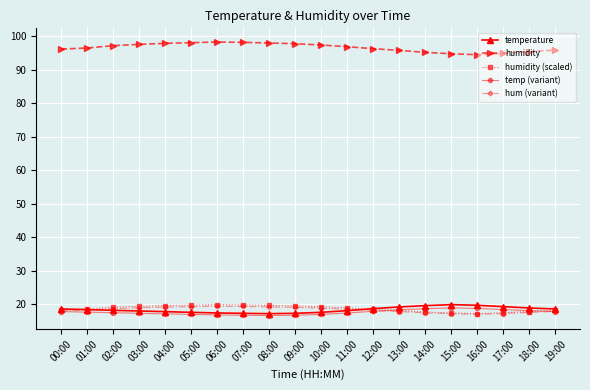

What is the approximate value of humidity at 04:00?

97.9